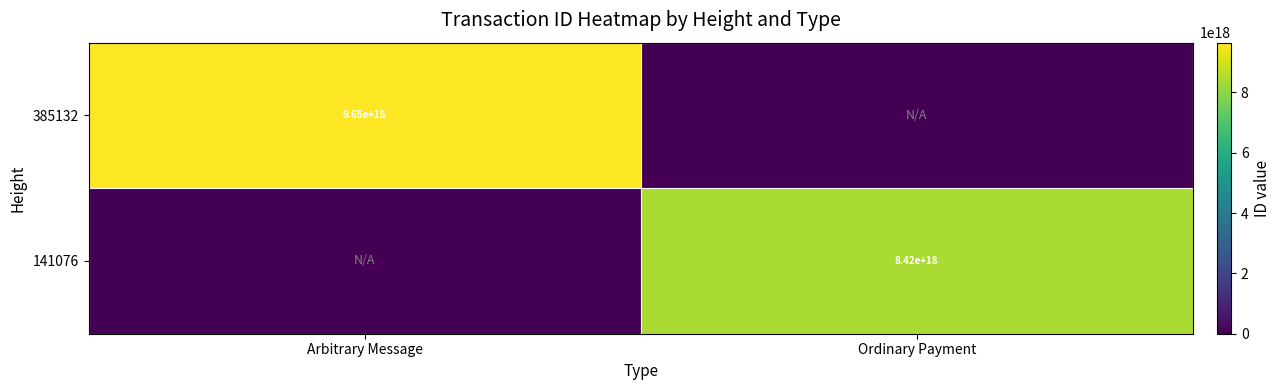

The 141076 series shows 13905566536230901760 at Ordinary Payment. True or false?

False